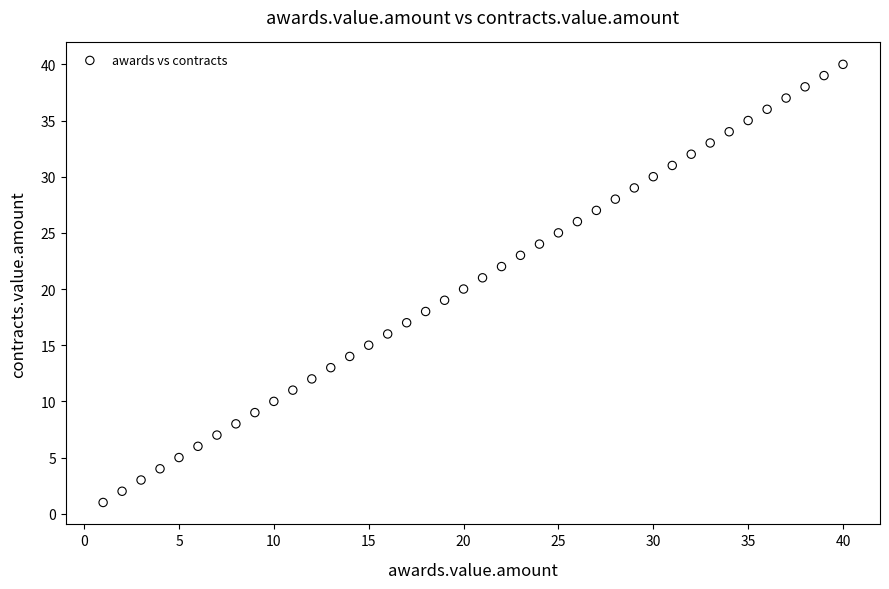

What is the range of X values (max minus min)?

39